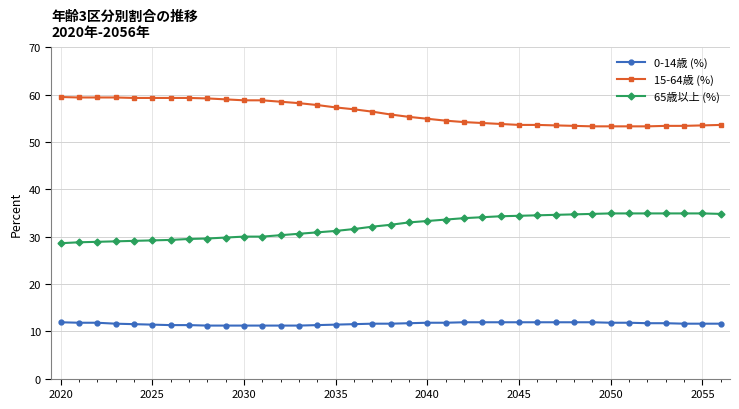

How many 0-14歳 (%) values are between 11 and 12?

37